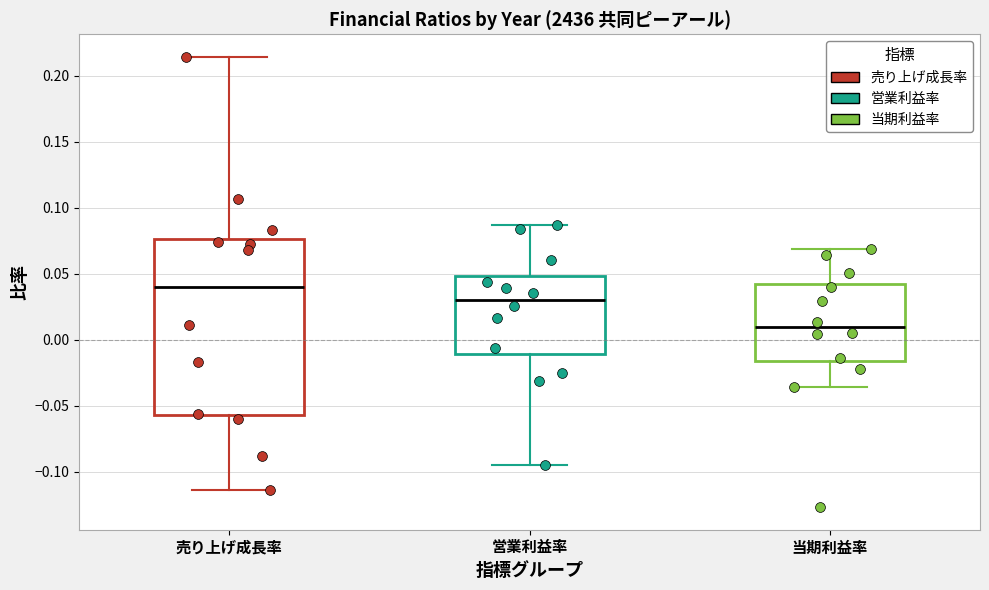

Which box has the highest median line?

売り上げ成長率